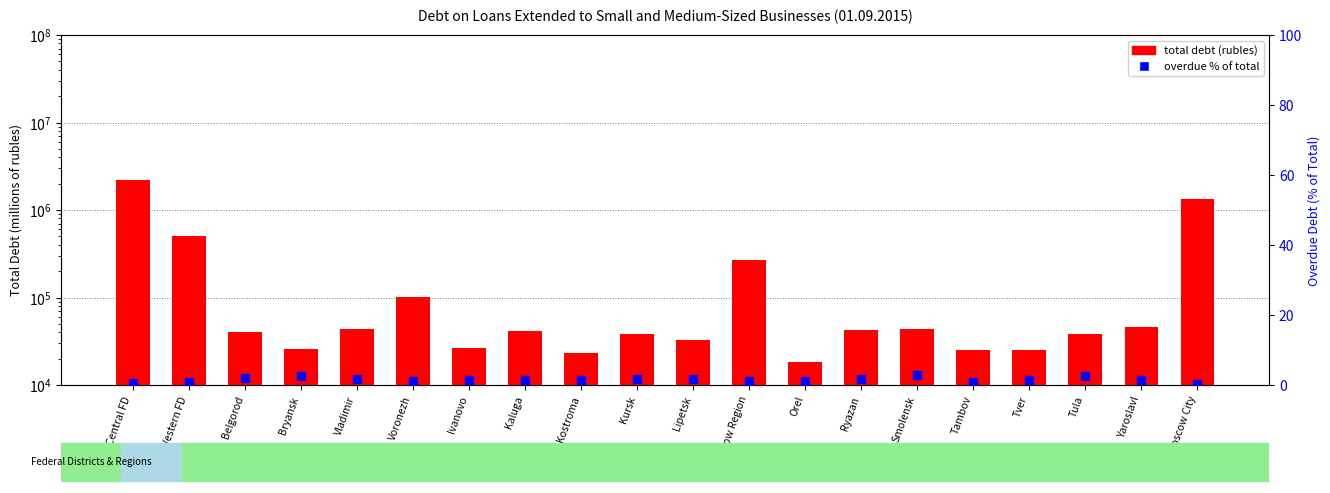

Which series has the largest total across all categories?

total debt (rubles)